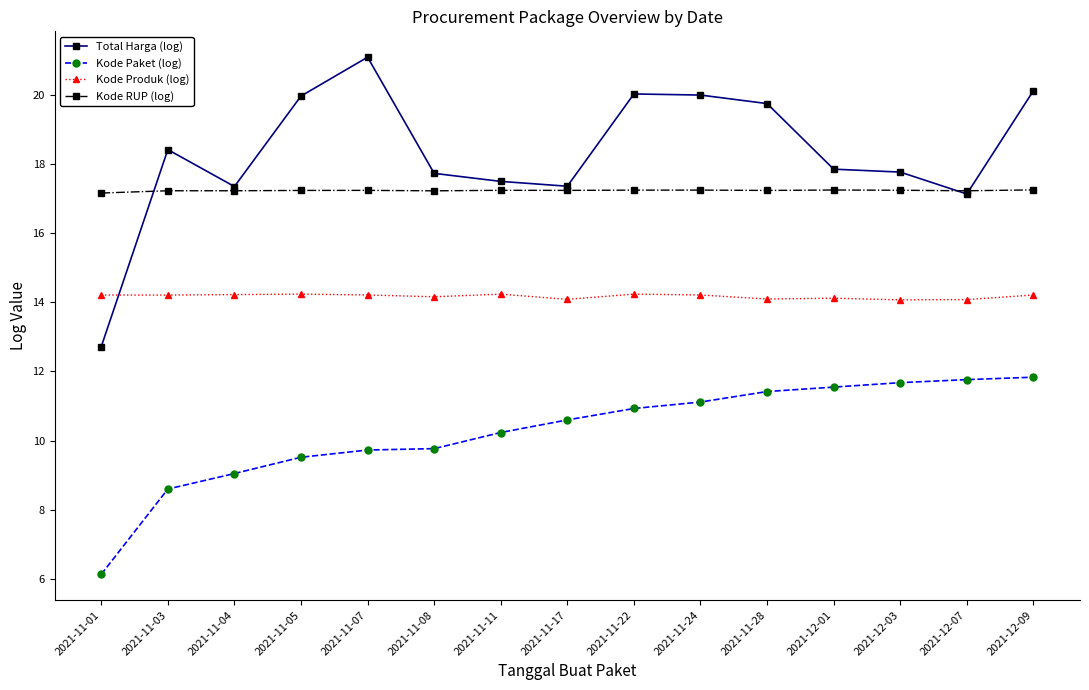

What is the total value across all series at 2021-11-22?

62.4